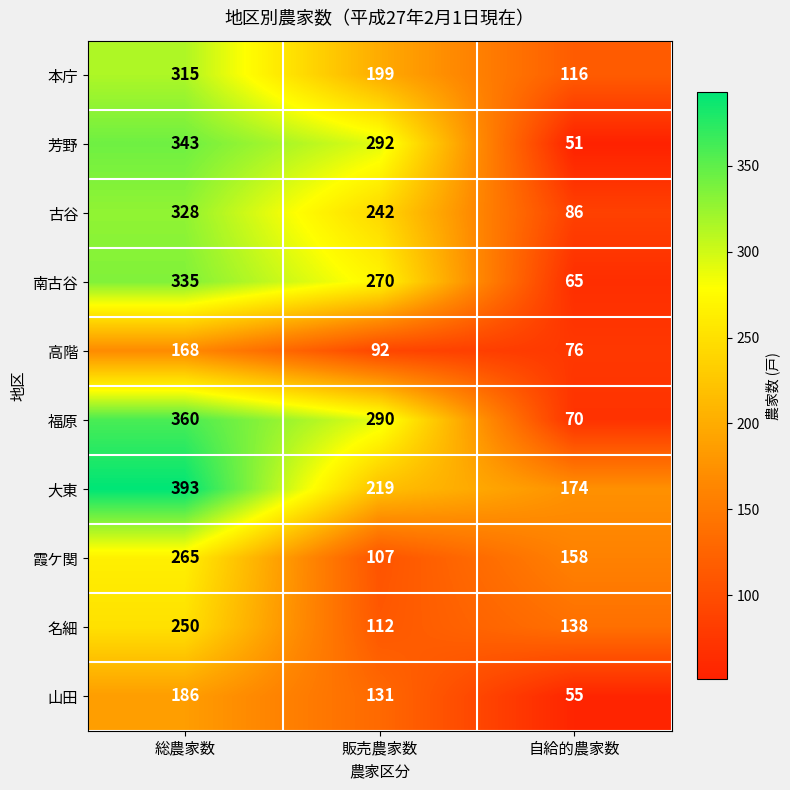

Reading right to left, extract all data points from this chart.

本庁: 116	199	315
芳野: 51	292	343
古谷: 86	242	328
南古谷: 65	270	335
高階: 76	92	168
福原: 70	290	360
大東: 174	219	393
霞ケ関: 158	107	265
名細: 138	112	250
山田: 55	131	186